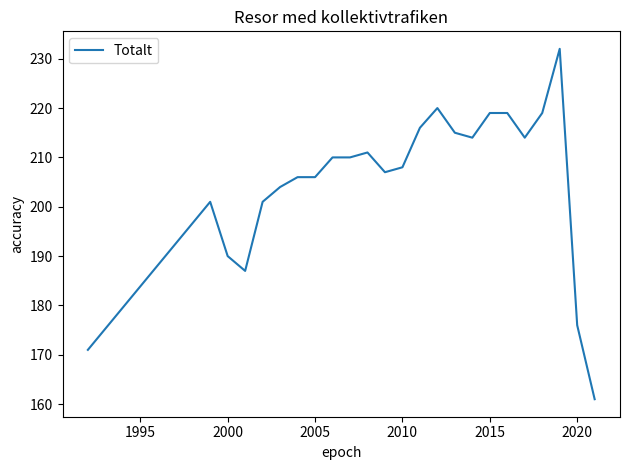

Count the number of categories in the chart.

24